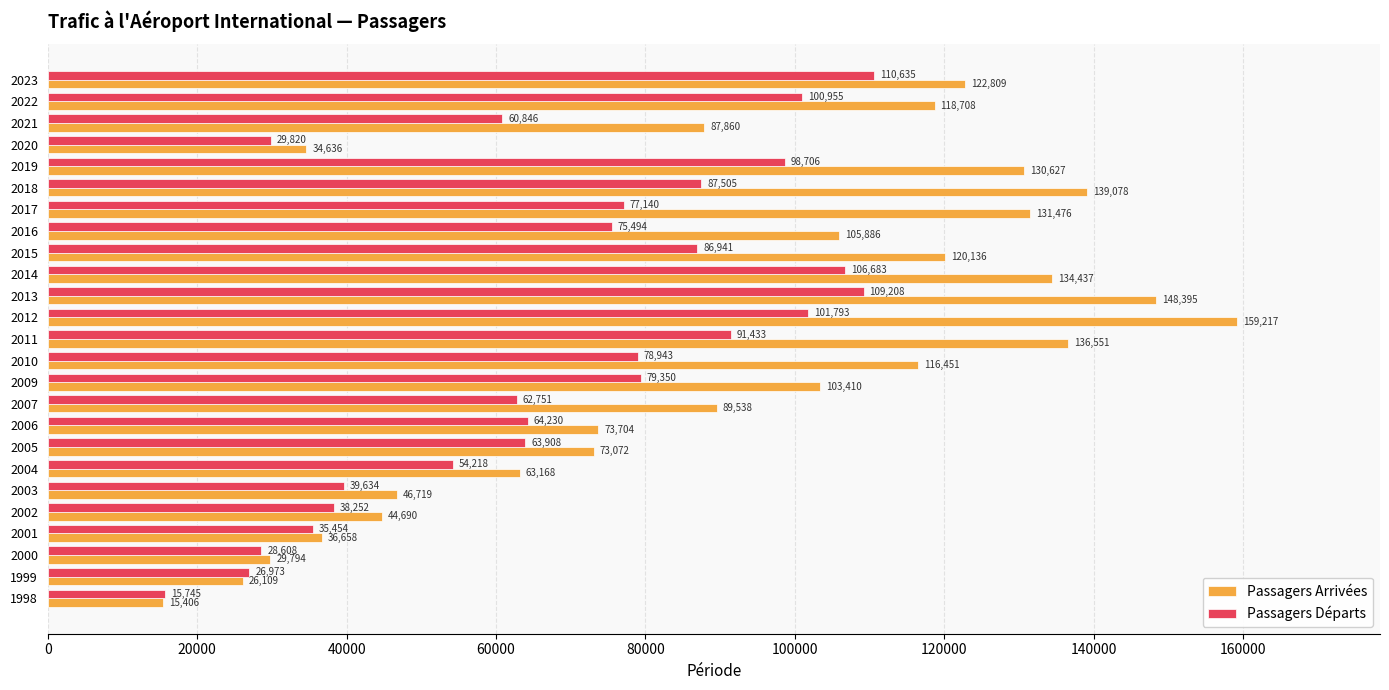

What are all the series names shown in the legend?

Passagers Arrivées, Passagers Départs